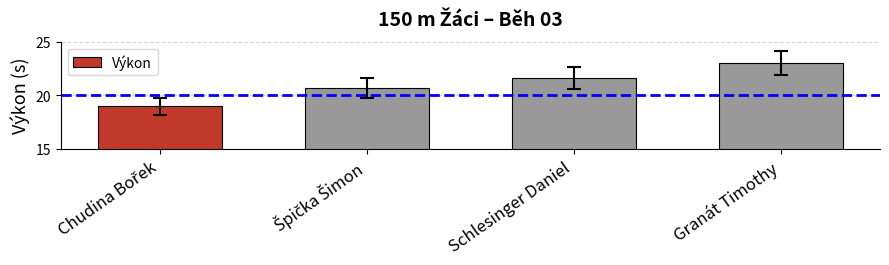

Does the chart contain stacked bars?

No